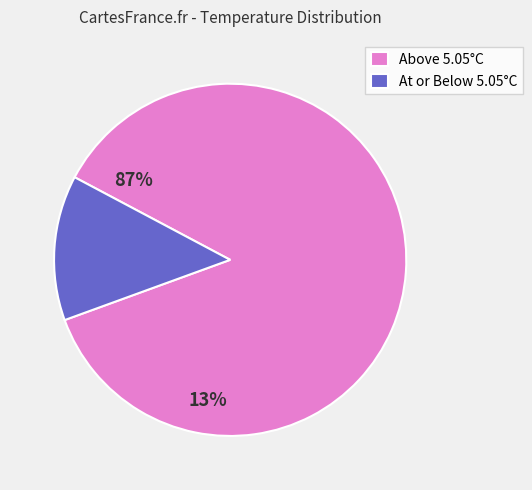

Is the sum of At or Below 5.05°C and Above 5.05°C greater than half?

Yes